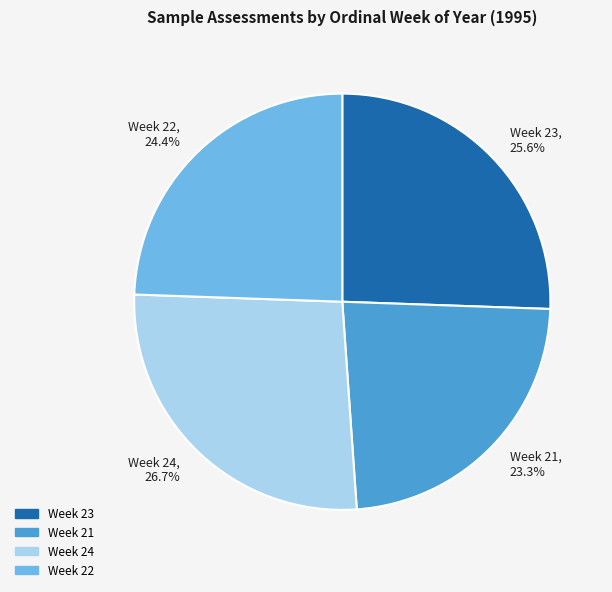

What is the ratio of the value at Week 21 to the value at Week 22?

1.0